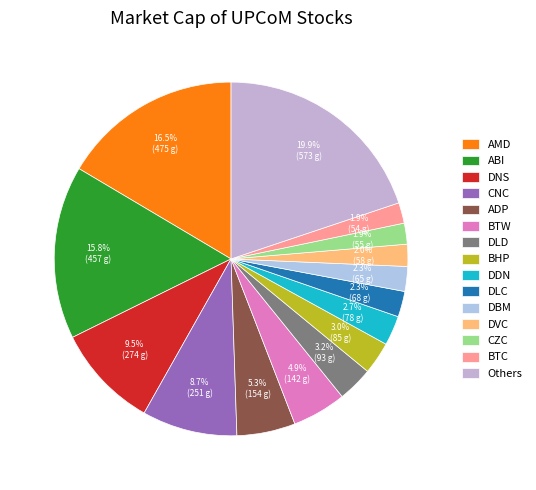

Count the number of slices in the pie.

15